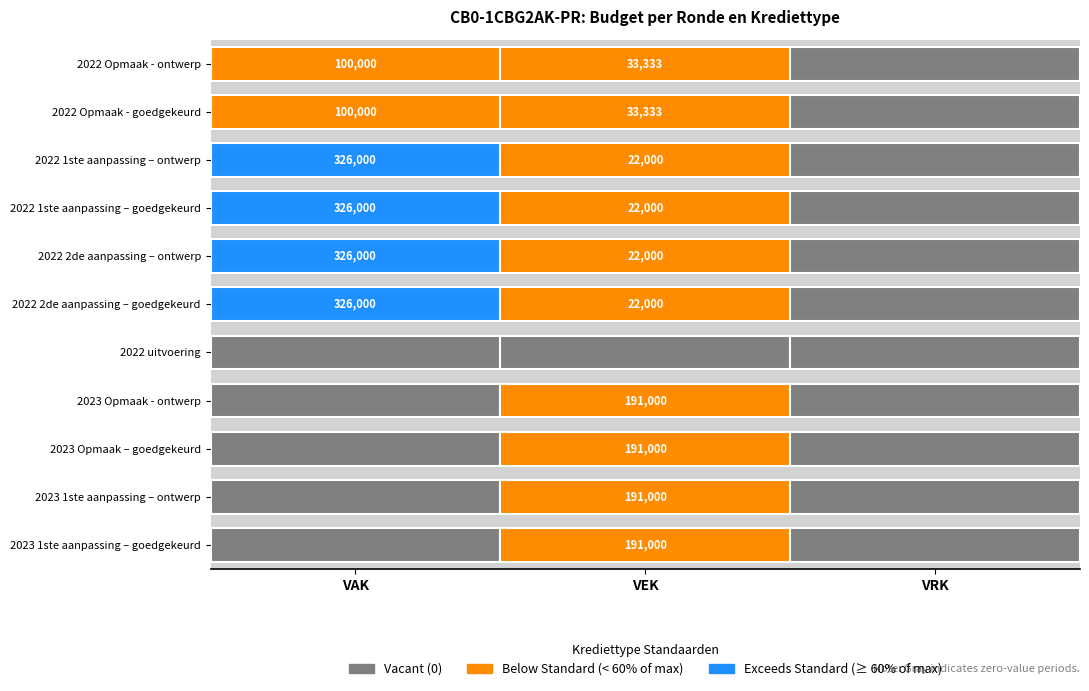

True or false: 2022 uitvoering has a value of 0 at VEK.

True